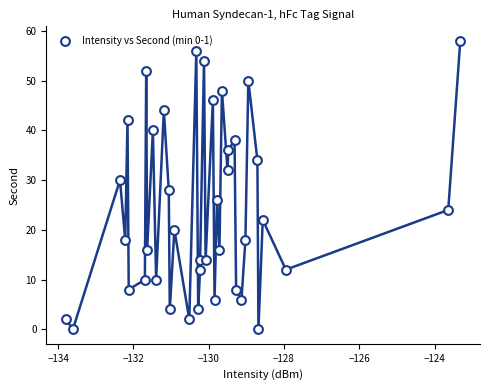

What is the range of Y values (max minus min)?

58